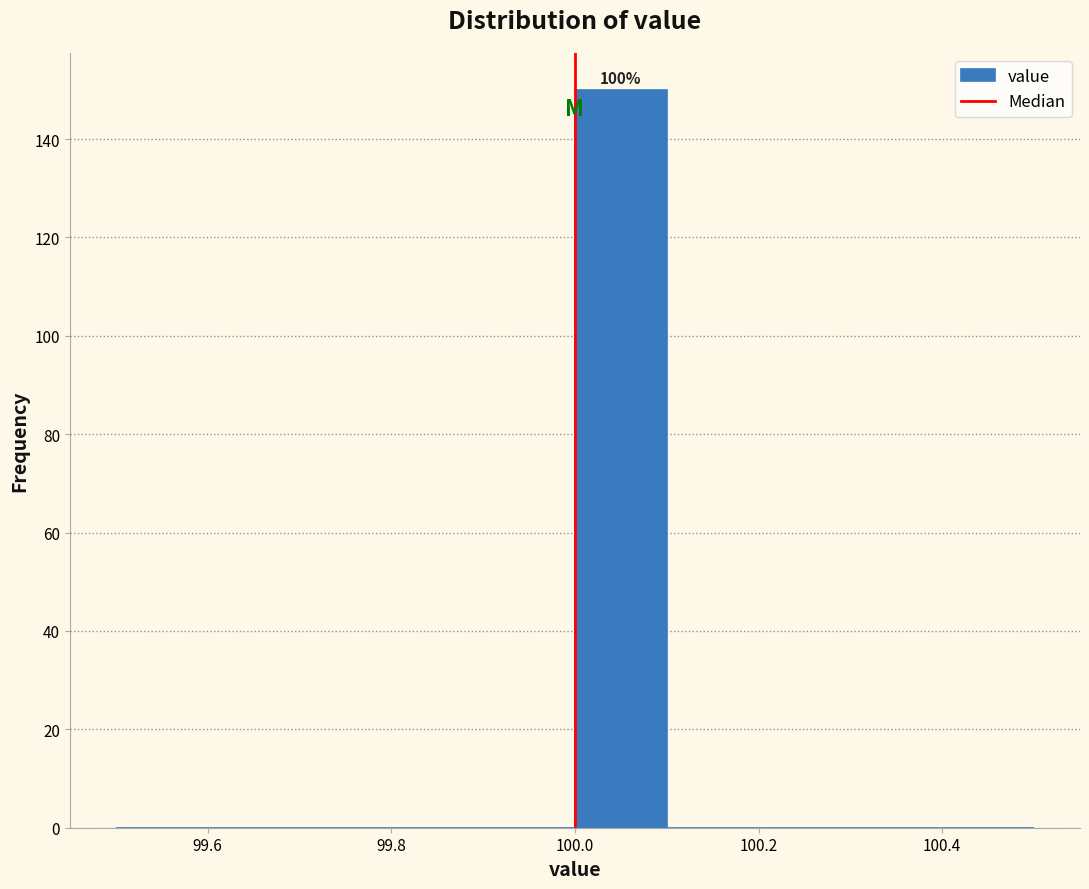

Which range on the x-axis has the tallest bar?

100.0 to 100.1